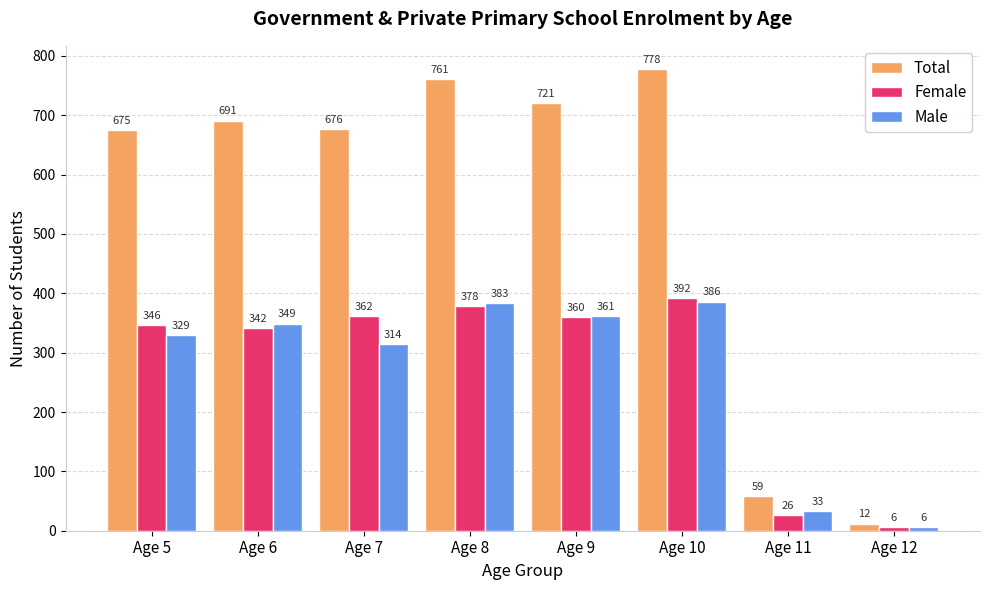

Reading left to right, transcribe all the data shown in this chart.

Total: 675	691	676	761	721	778	59	12
Female: 346	342	362	378	360	392	26	6
Male: 329	349	314	383	361	386	33	6